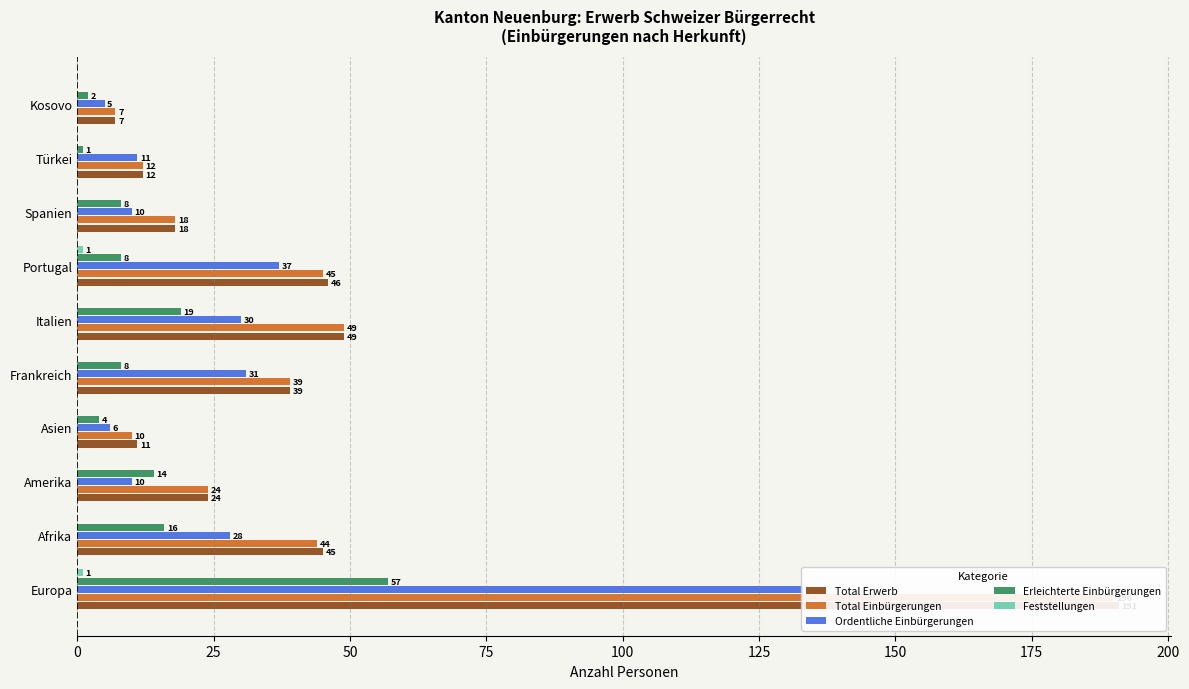

Are the bars grouped side by side (vs. stacked)?

Yes